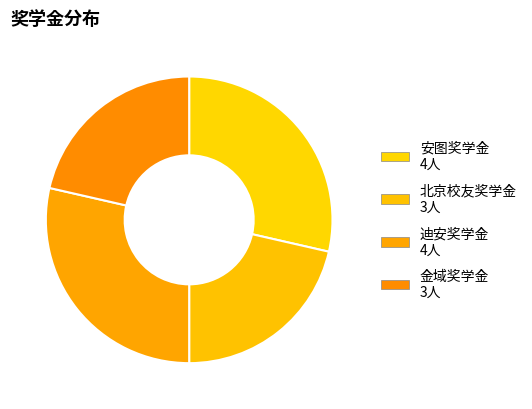

What is the change in value from 迪安奖学金 to 金域奖学金?

-1